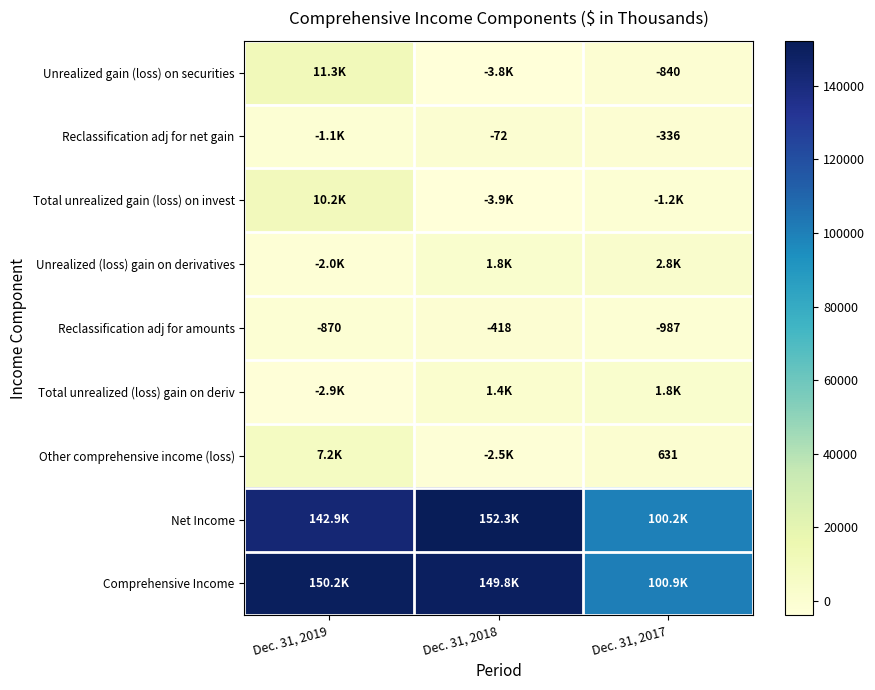

Is it true that Unrealized gain (loss) on securities equals -840 at Dec. 31, 2017?

True